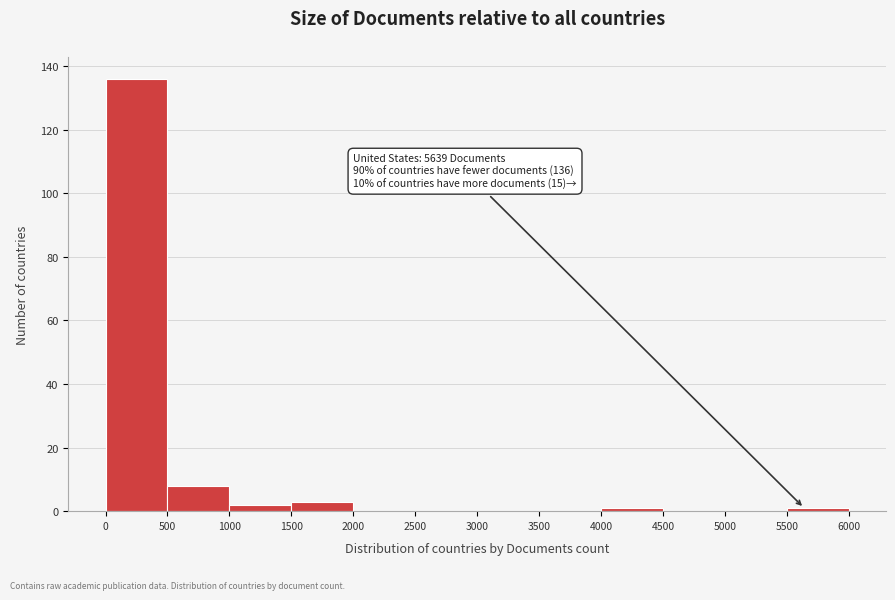

Over which range of the x-axis is the bar tallest?

0 to 500